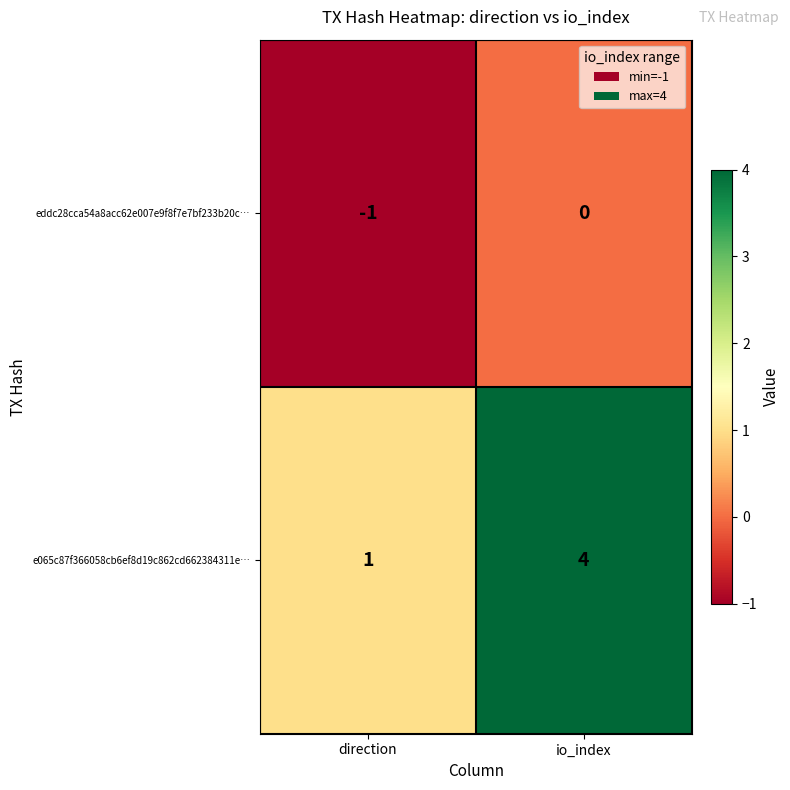

Which category has the highest value across all series?

io_index